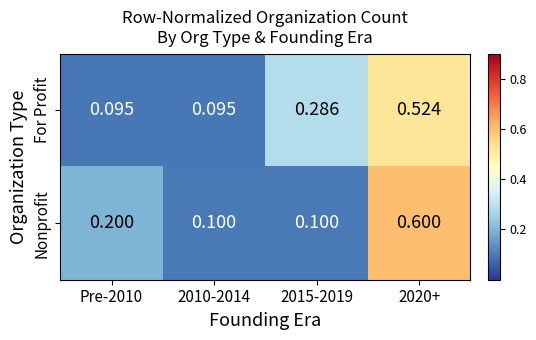

Is the value of Nonprofit at 2020+ greater than the value of For Profit at 2015-2019?

Yes